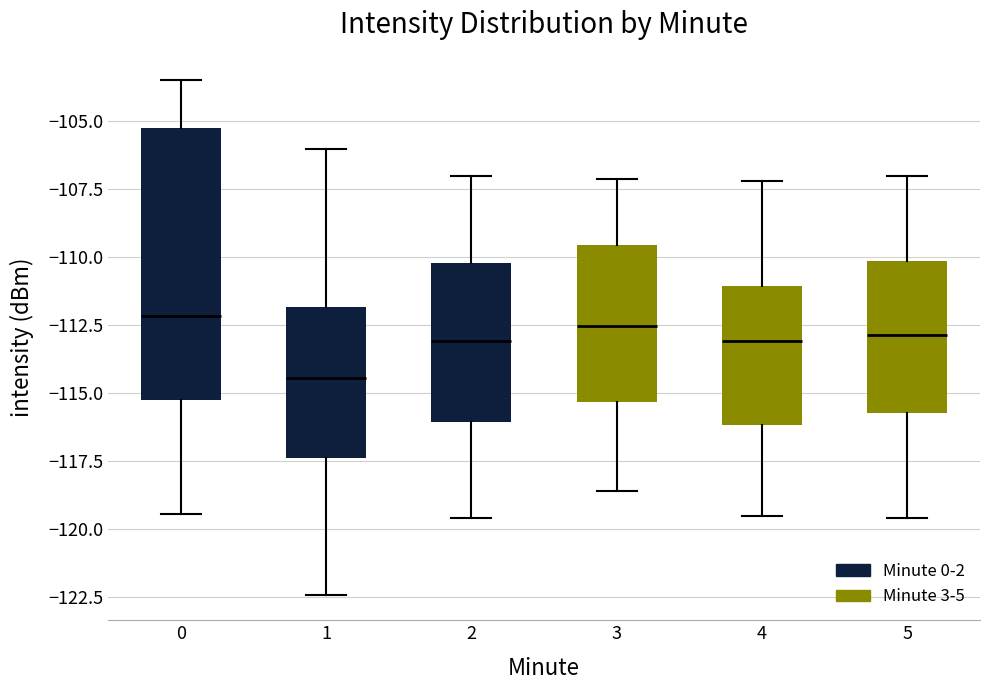

Reading left to right, read every box against the y-axis: the position of its median line, the range the box covers, and the ends of its whiskers. The values are not printed on the chart, so give them approximately, as read against the axis.

0: median -112.0, box -115.0 to -105.5, whiskers -119.5 to -103.5
1: median -114.5, box -117.5 to -112.0, whiskers -122.5 to -106.0
2: median -113.0, box -116.0 to -110.0, whiskers -119.5 to -107.0
3: median -112.5, box -115.5 to -109.5, whiskers -118.5 to -107.0
4: median -113.0, box -116.0 to -111.0, whiskers -119.5 to -107.0
5: median -113.0, box -115.5 to -110.0, whiskers -119.5 to -107.0